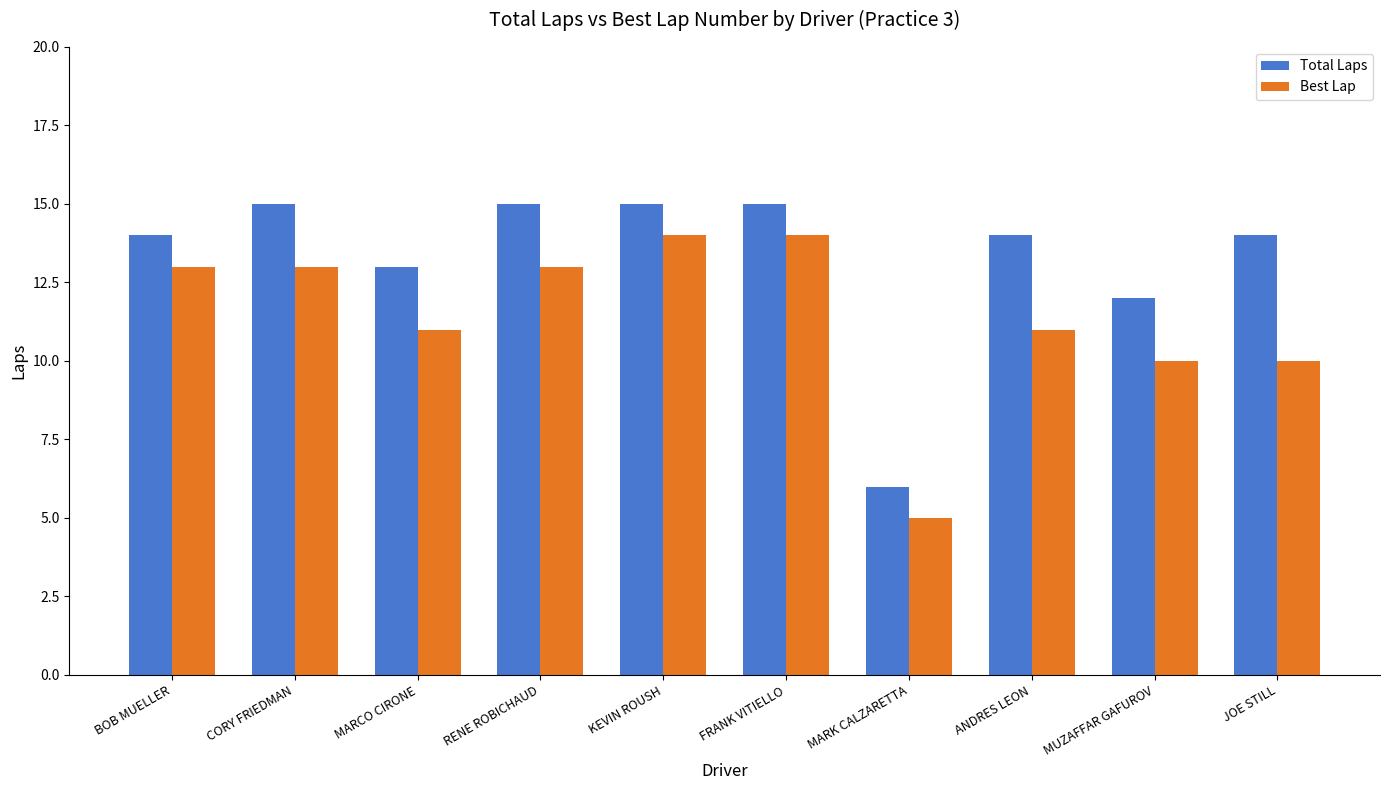

At RENE ROBICHAUD, list the series in order from smallest to largest.

Best Lap, Total Laps